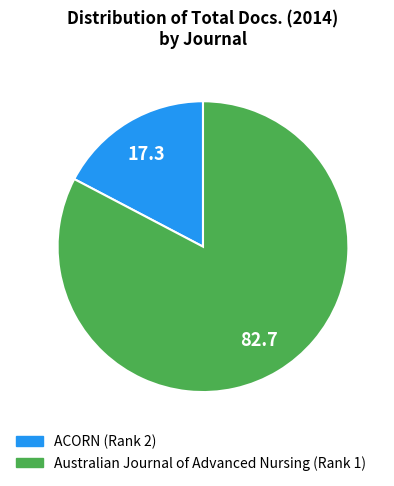

Which slice is the smallest?

ACORN (Rank 2)